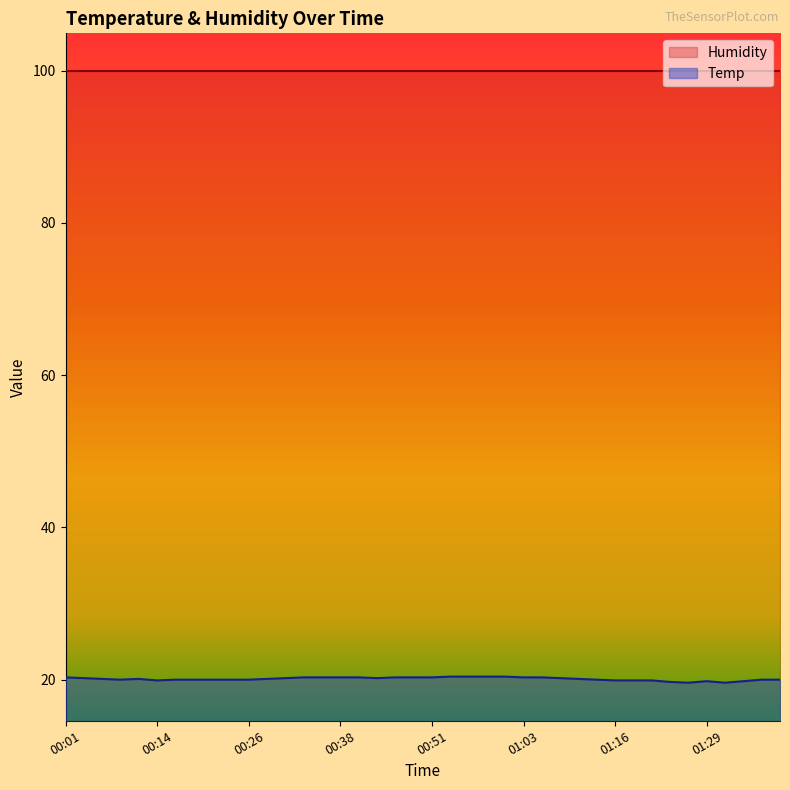

What is the sum of all values?

803.9